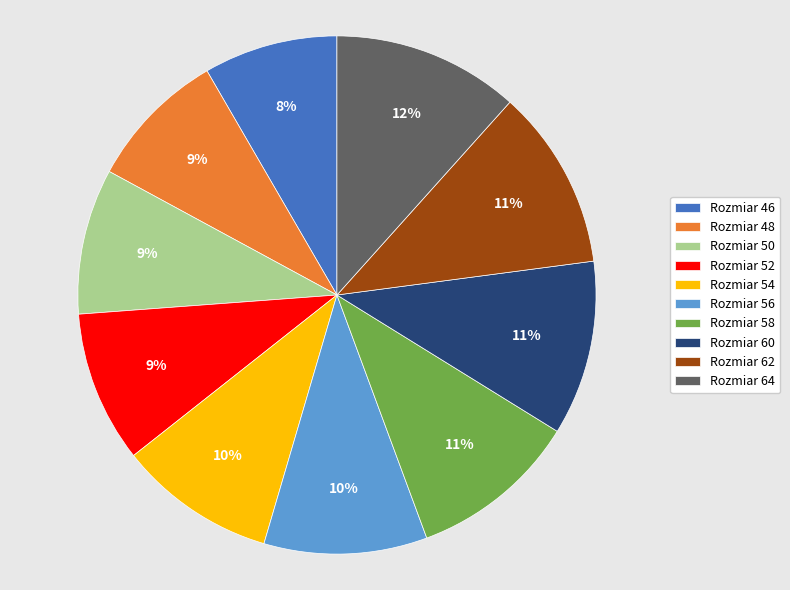

How many segments does this pie chart have?

10